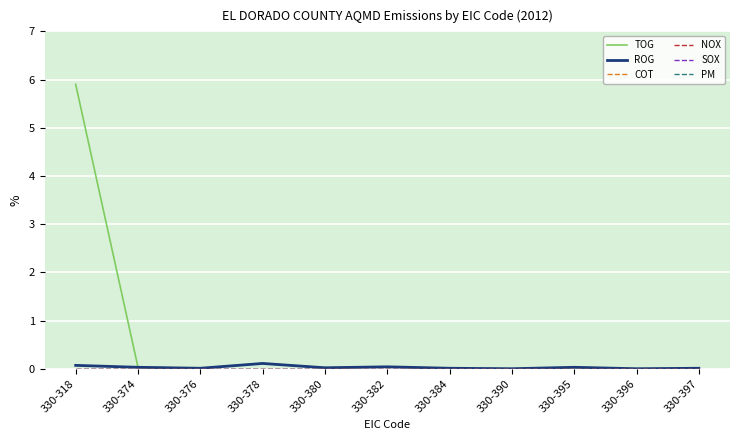

Which has a higher value, 330-378 or 330-390?

330-378